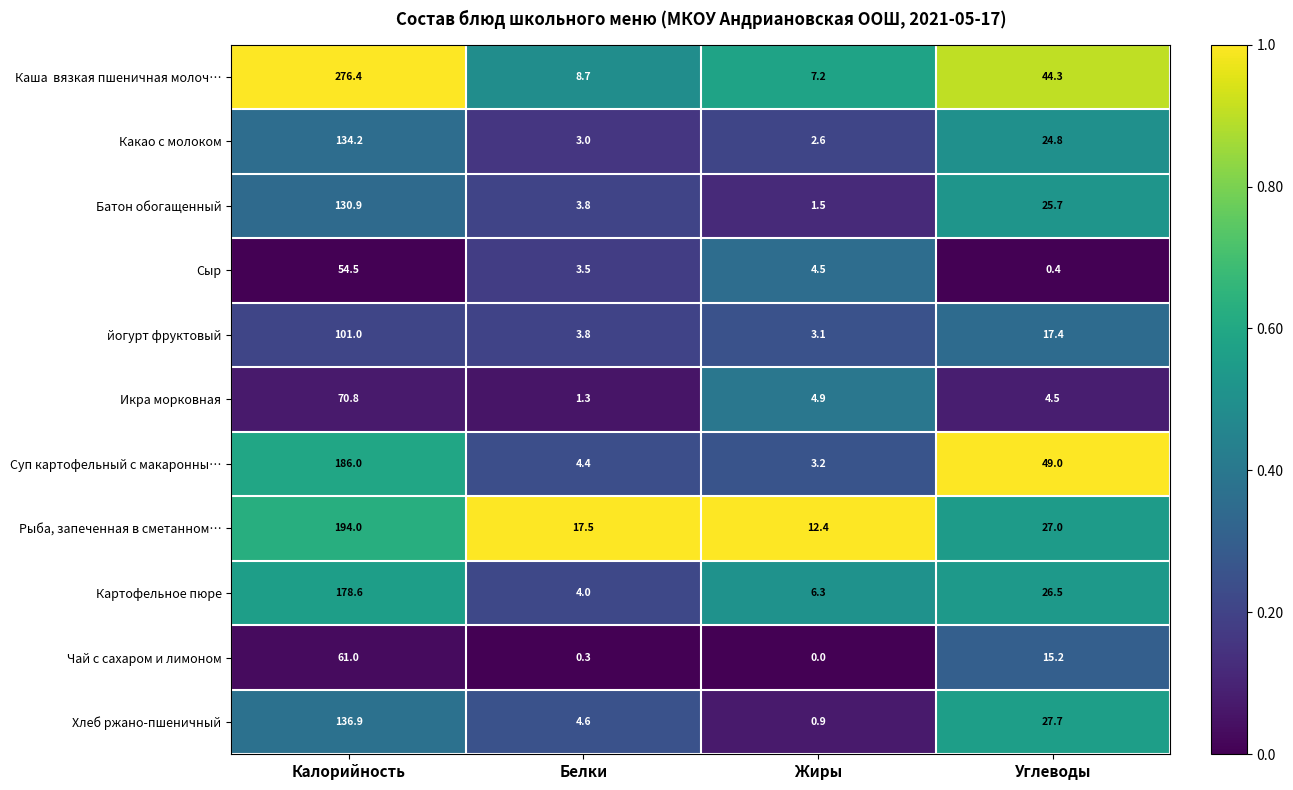

Where is Рыба, запеченная в сметанном… nearest to the value 103?

Углеводы